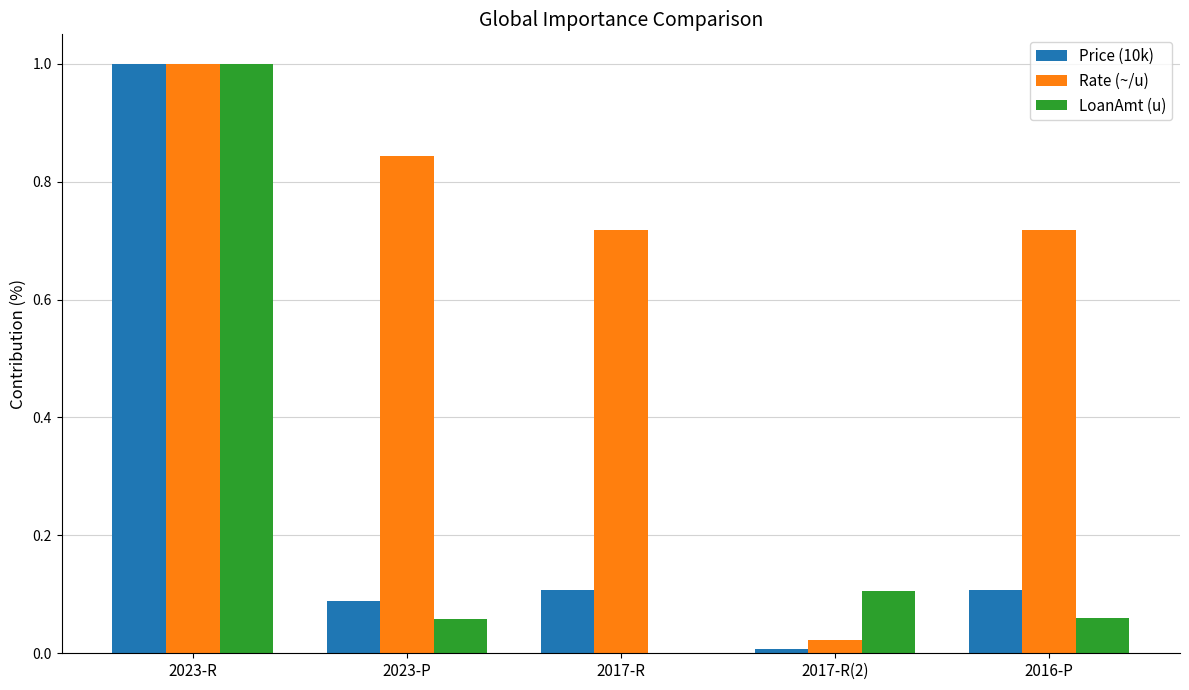

What is the sum of all Price (10k) values?

1.3